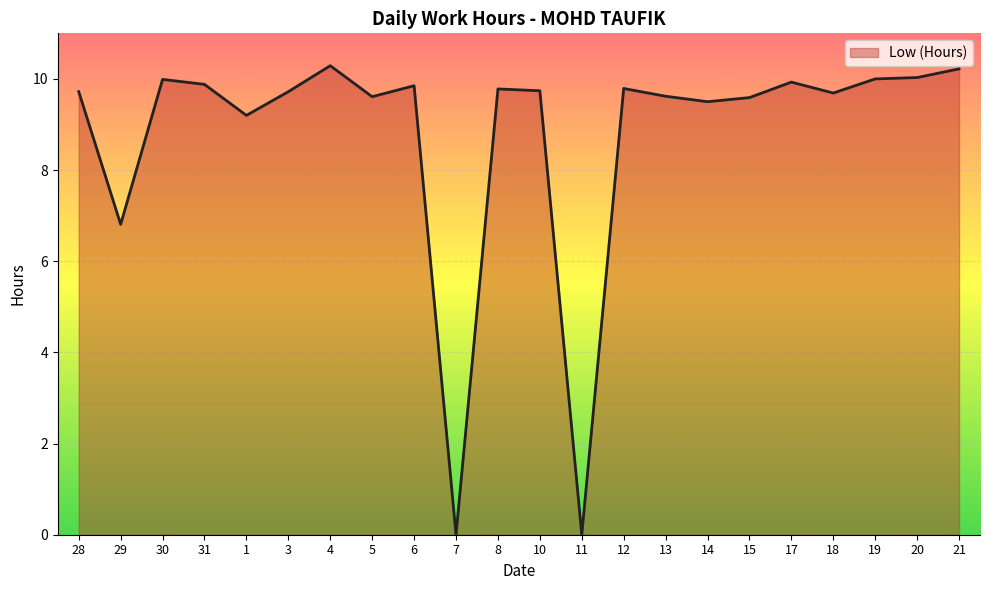

Which category has the highest value across all series?

4